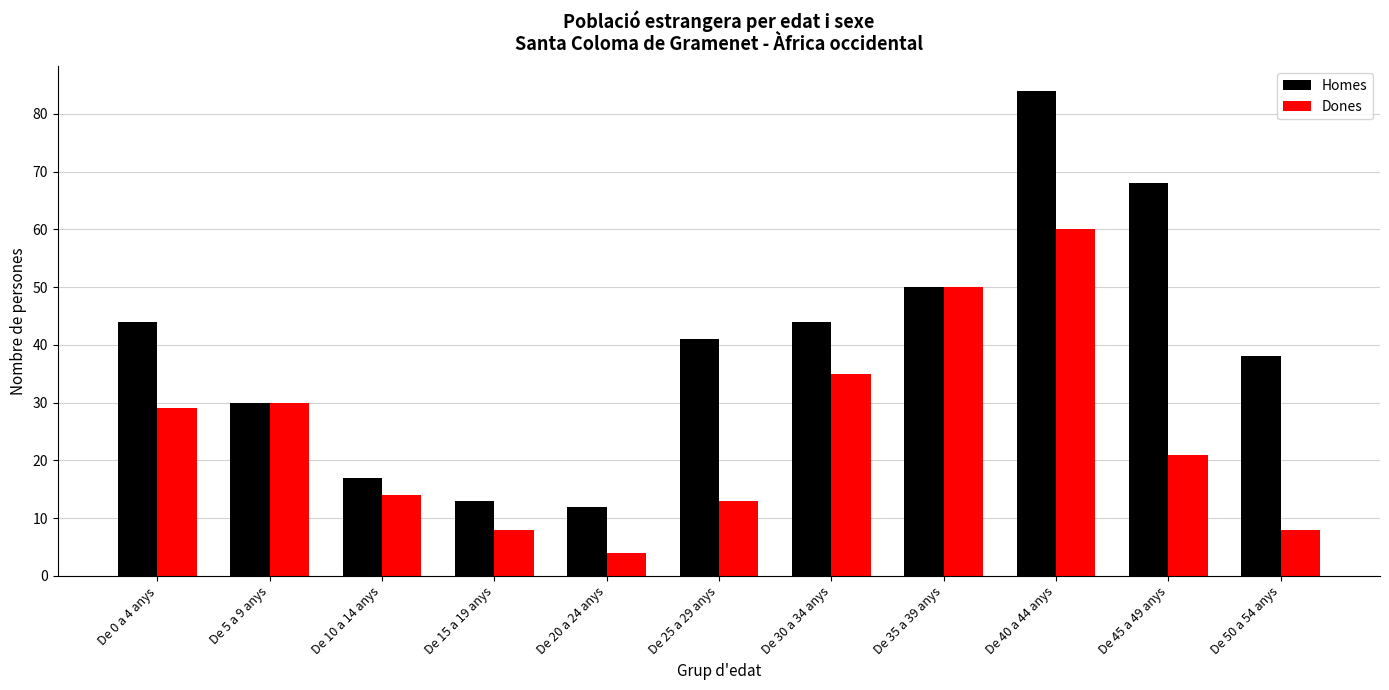

What is the minimum value for Homes?

12